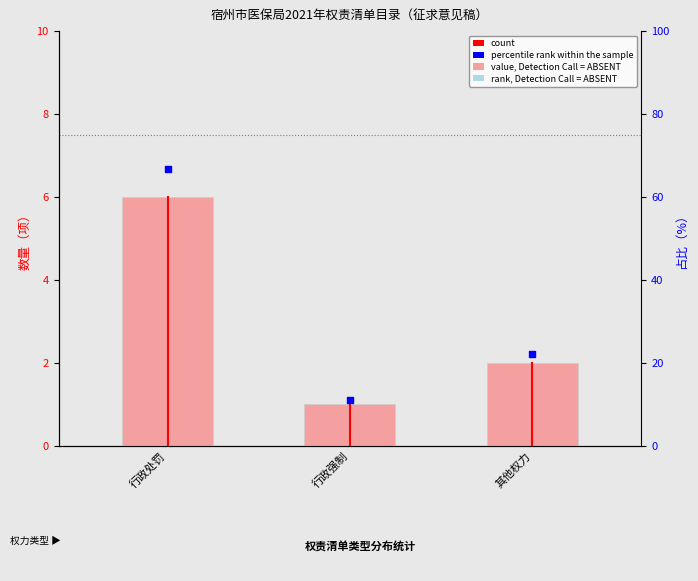

Which series contains the lowest Y value?

count